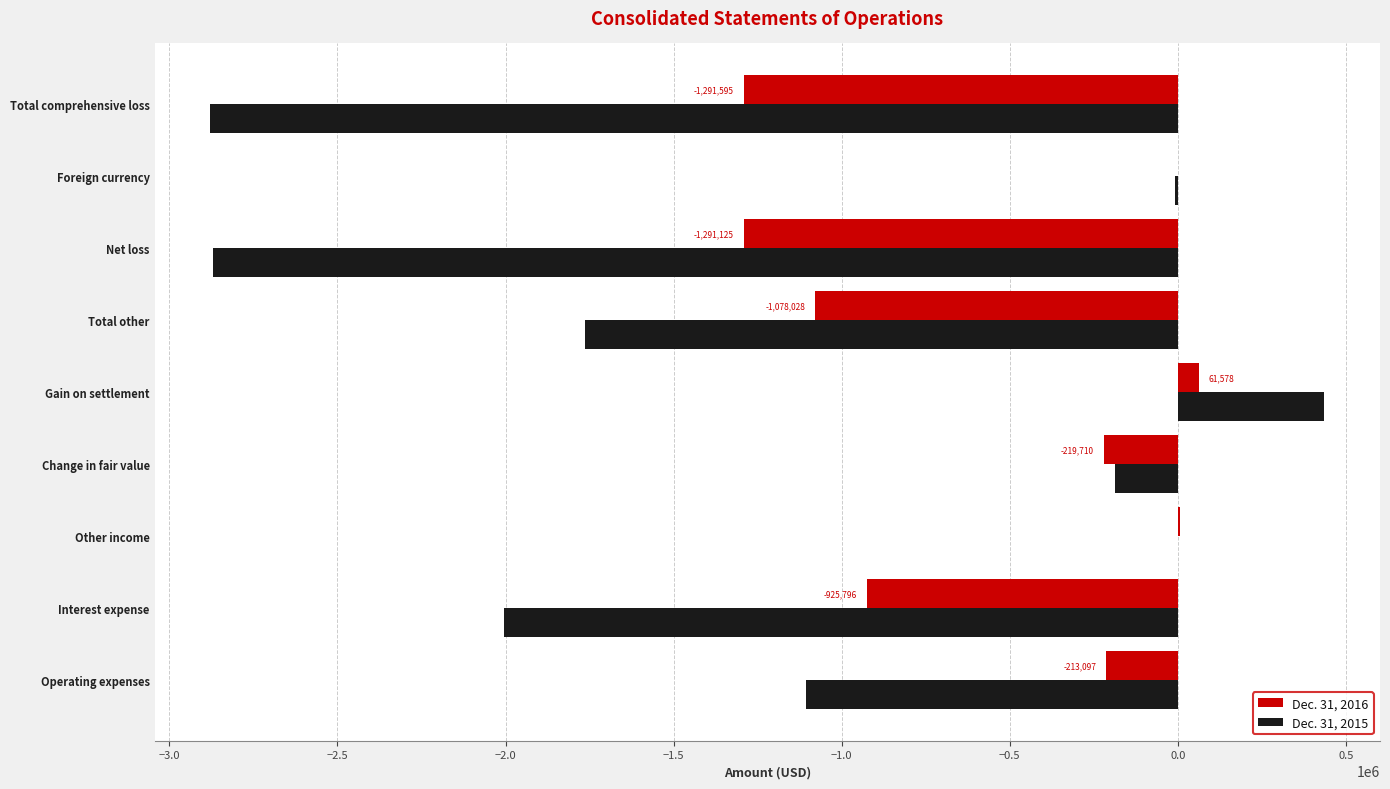

Is the value of Dec. 31, 2016 at Other income greater than the value of Dec. 31, 2015 at Change in fair value?

Yes